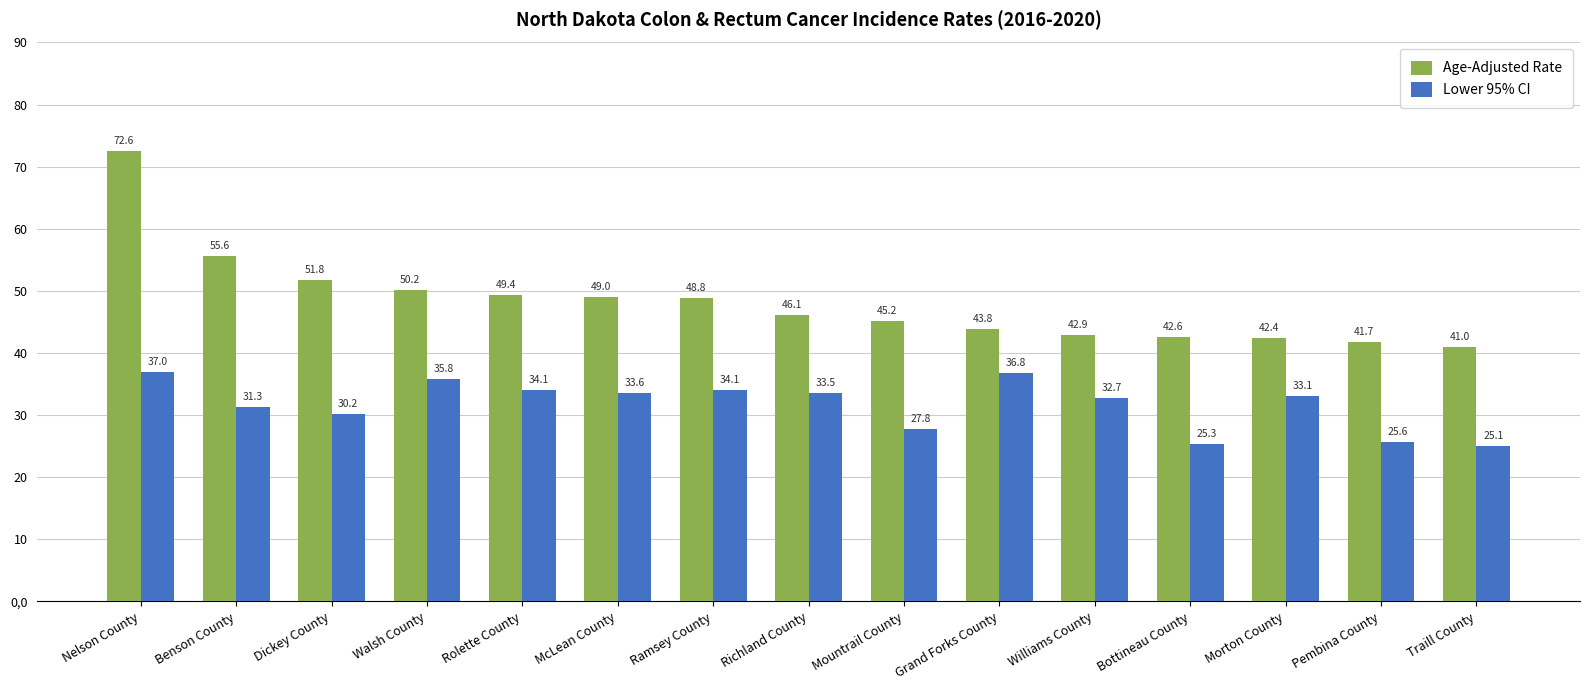

The value of Age-Adjusted Rate at Nelson County is 72.6. True or false?

True